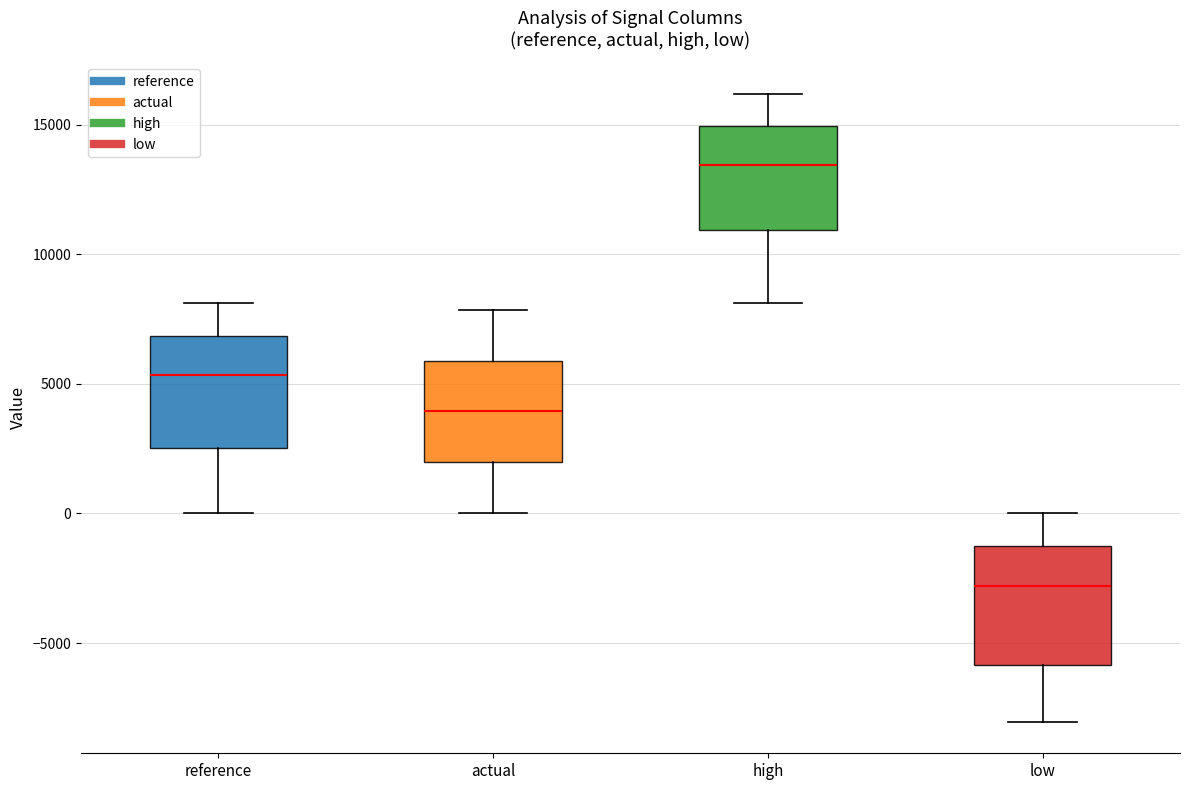

Reading left to right, transcribe this box plot: for each box, give where its median line is, the range the box spans, and where its two whiskers end, as read against the y-axis. The values are not printed on the chart, so give them approximately, as read against the axis.

reference: median 5500, box 2500 to 7000, whiskers 0 to 8000
actual: median 4000, box 2000 to 6000, whiskers 0 to 8000
high: median 13500, box 11000 to 15000, whiskers 8000 to 16000
low: median -3000, box -6000 to -1000, whiskers -8000 to 0